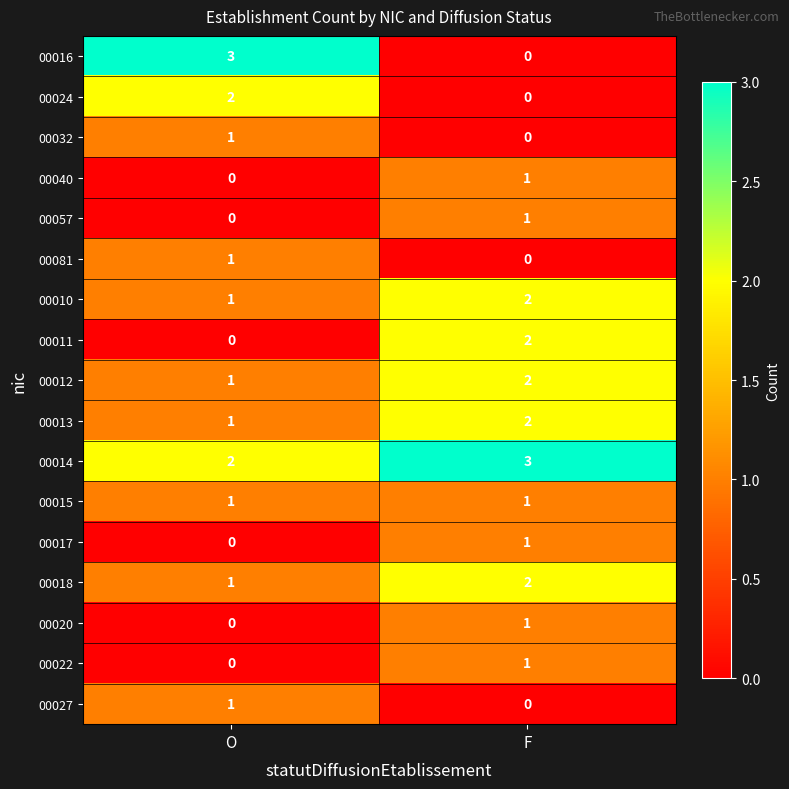

At which label is 00040 closest to 0?

O